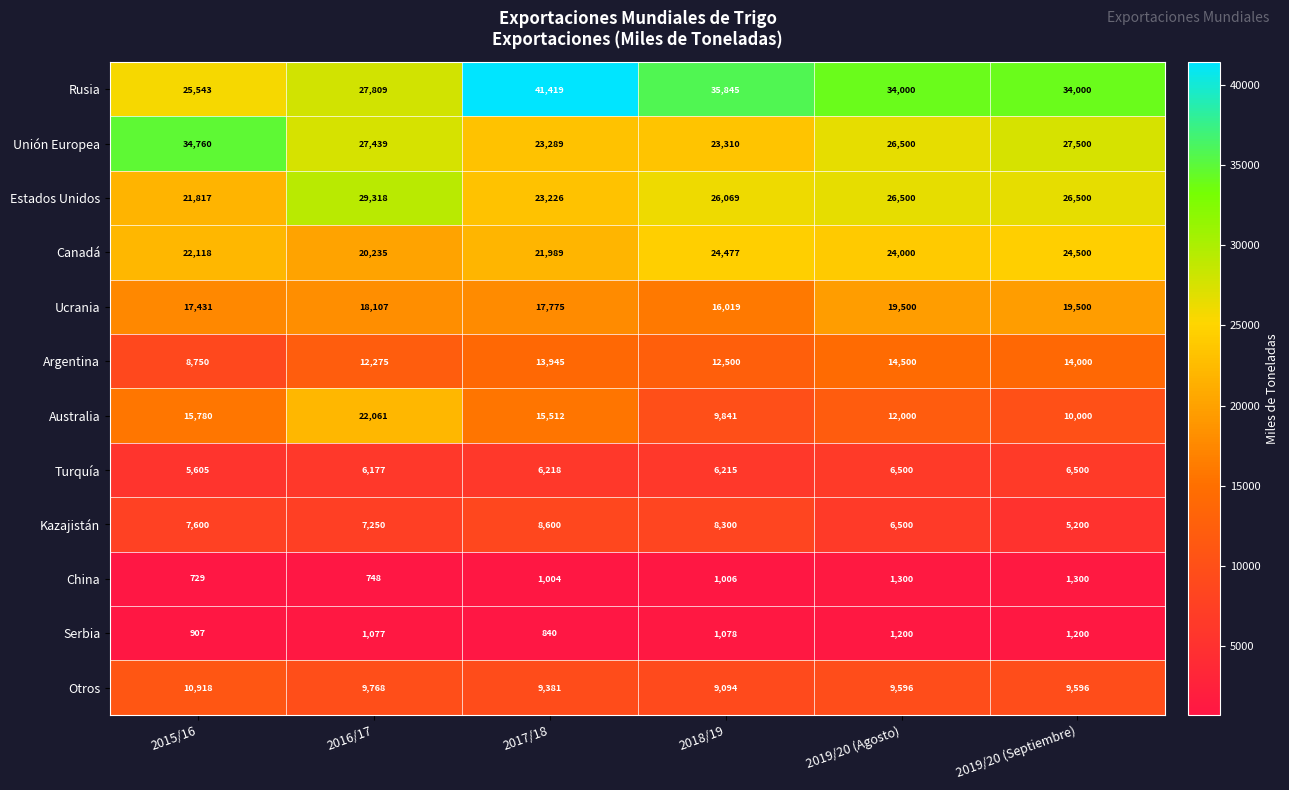

Which series has the largest range (max minus min)?

Rusia